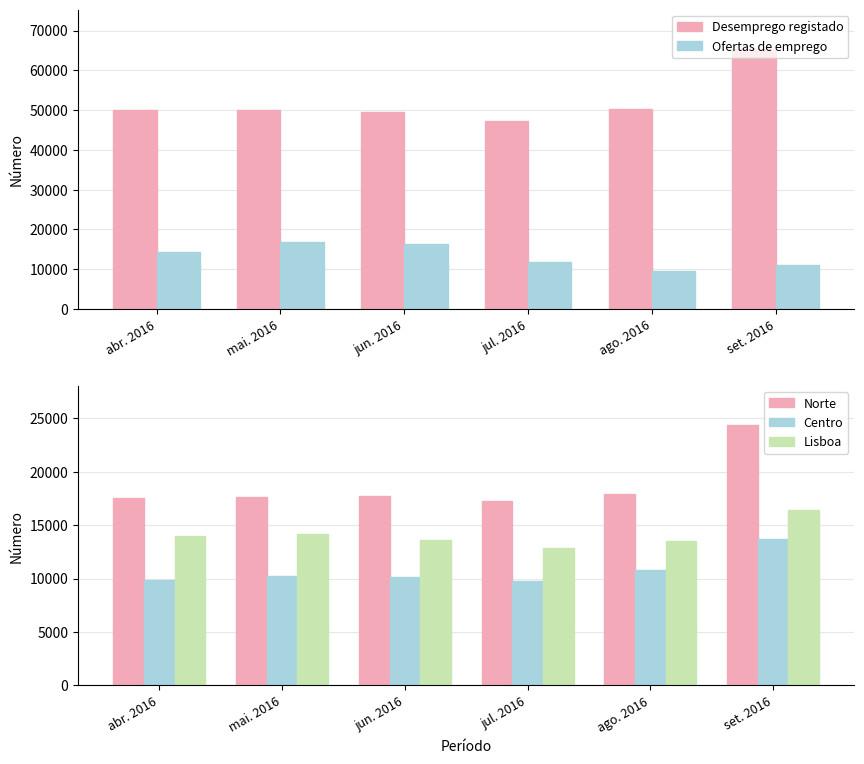

How many categories are shown in the chart?

6